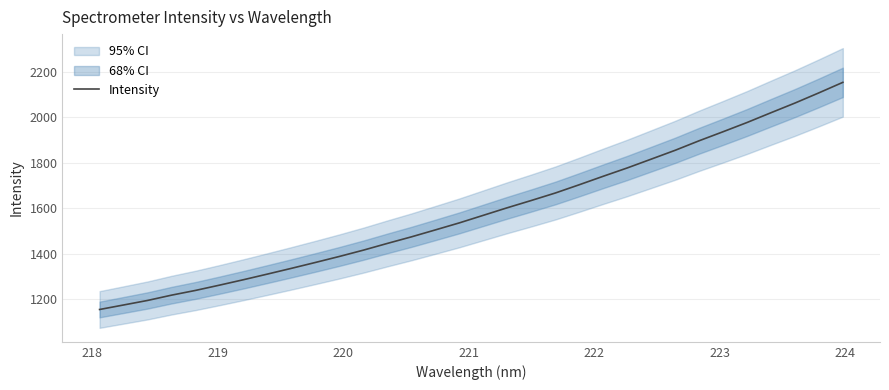

What is the average value?

1588.1